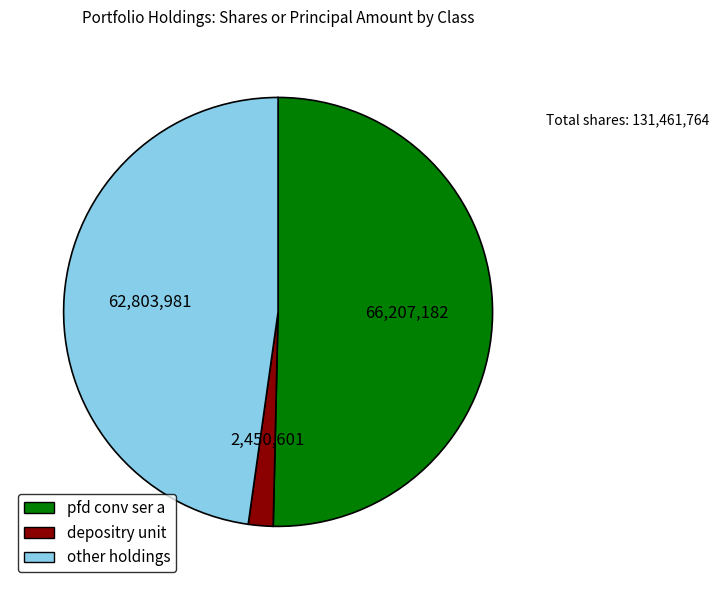

Is there any slice that represents more than half of the pie?

Yes